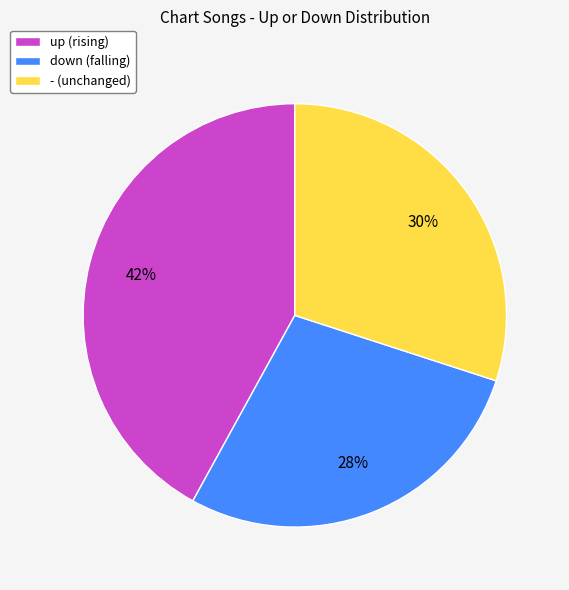

Count the number of slices in the pie.

3